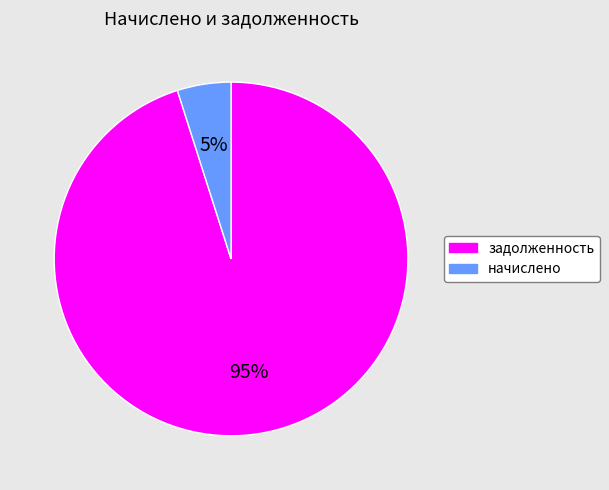

Is there a majority slice in this chart?

Yes